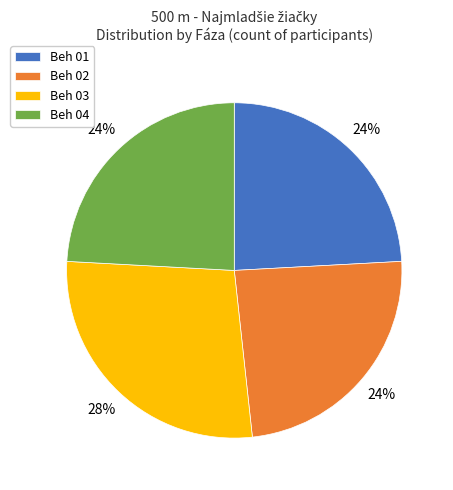

Combined, do Beh 03 and Beh 01 account for over 50%?

Yes